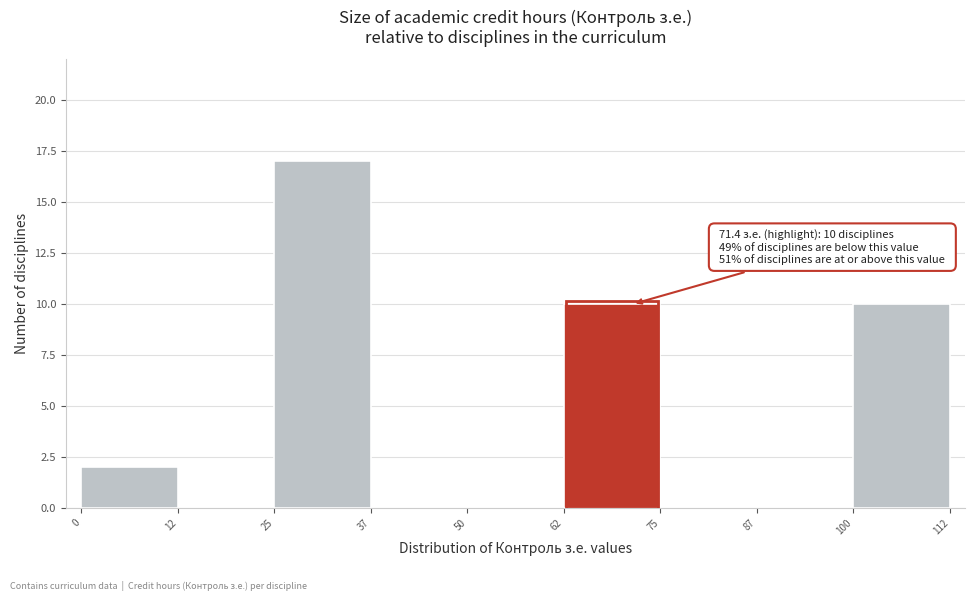

Over which range of the x-axis is the bar tallest?

25 to 37